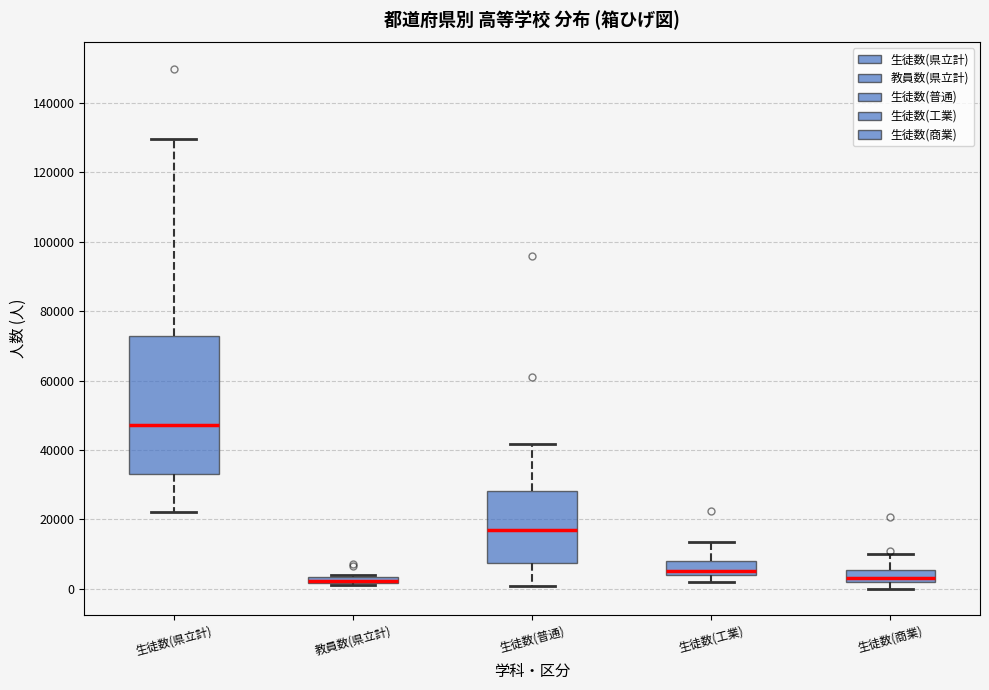

Where is the upper edge of the box for 生徒数(工業) on the y-axis? The values are not printed on the chart, so give them approximately, as read against the axis.

8000